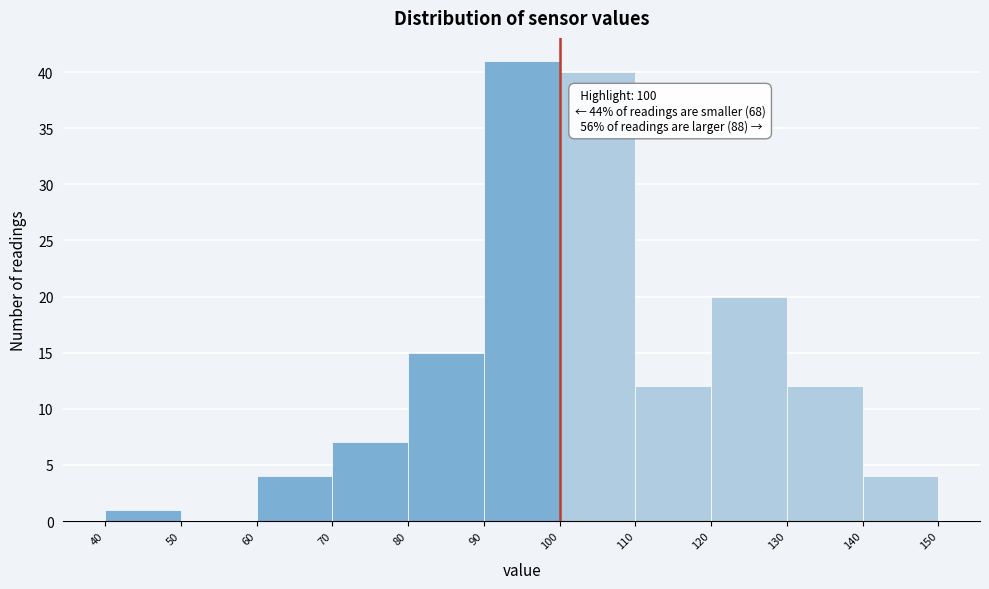

Over which range of the x-axis is the bar tallest?

90 to 100